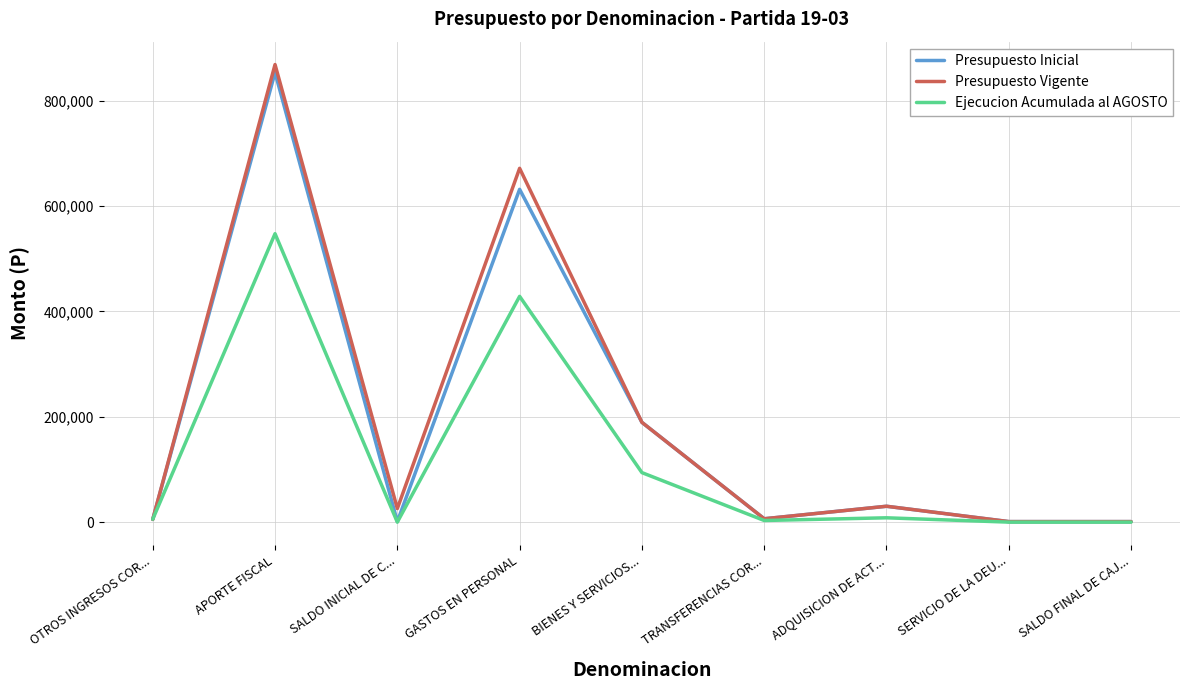

The value of Ejecucion Acumulada al AGOSTO at BIENES Y SERVICIOS... is 139991. True or false?

False